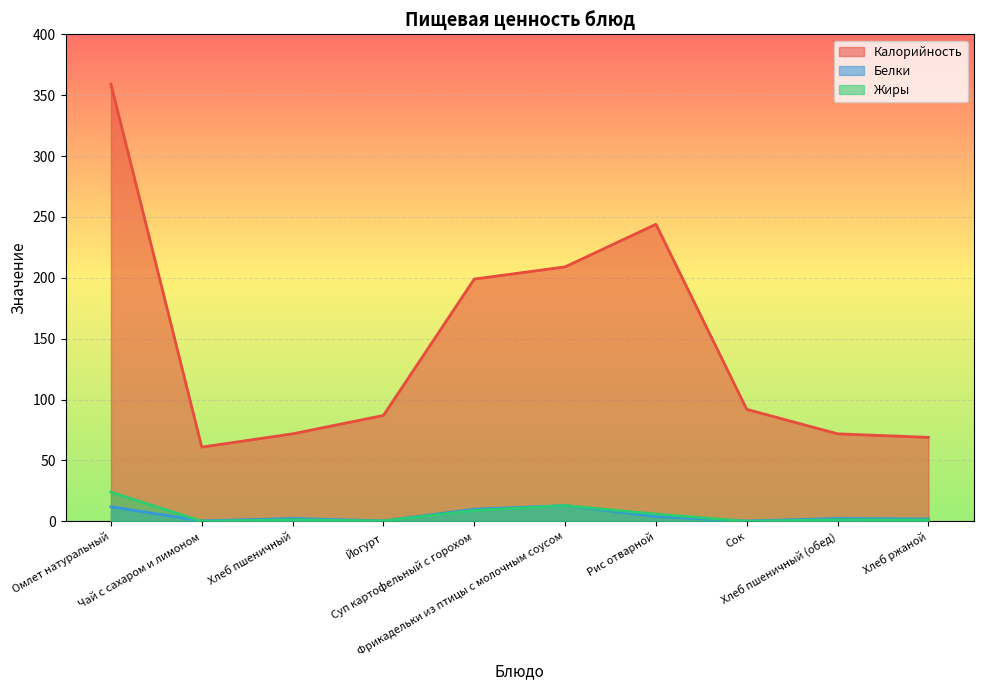

At which category does Калорийность reach its first local peak?

Рис отварной